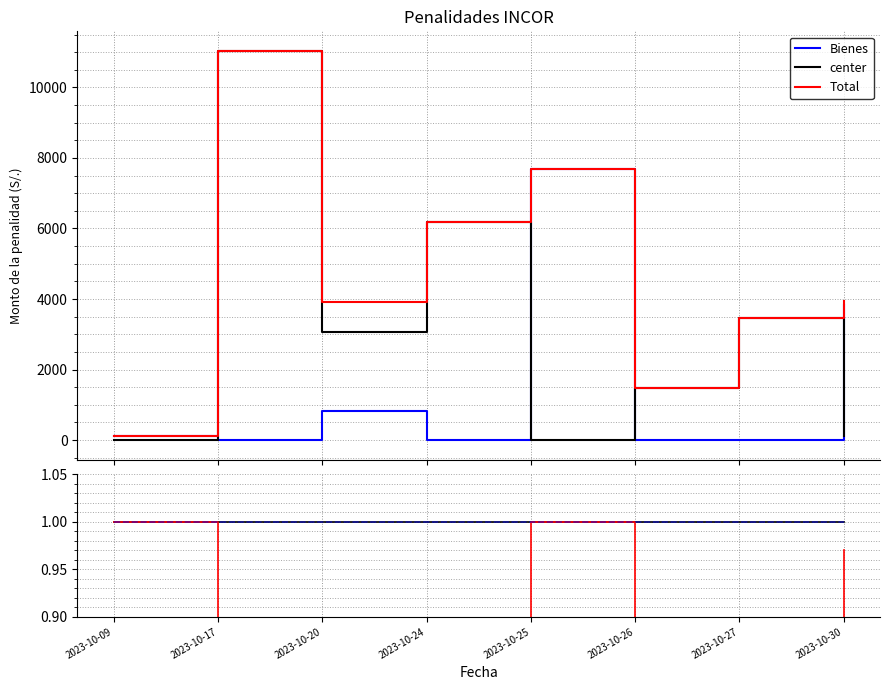

True or false: center and up cross at least once.

False